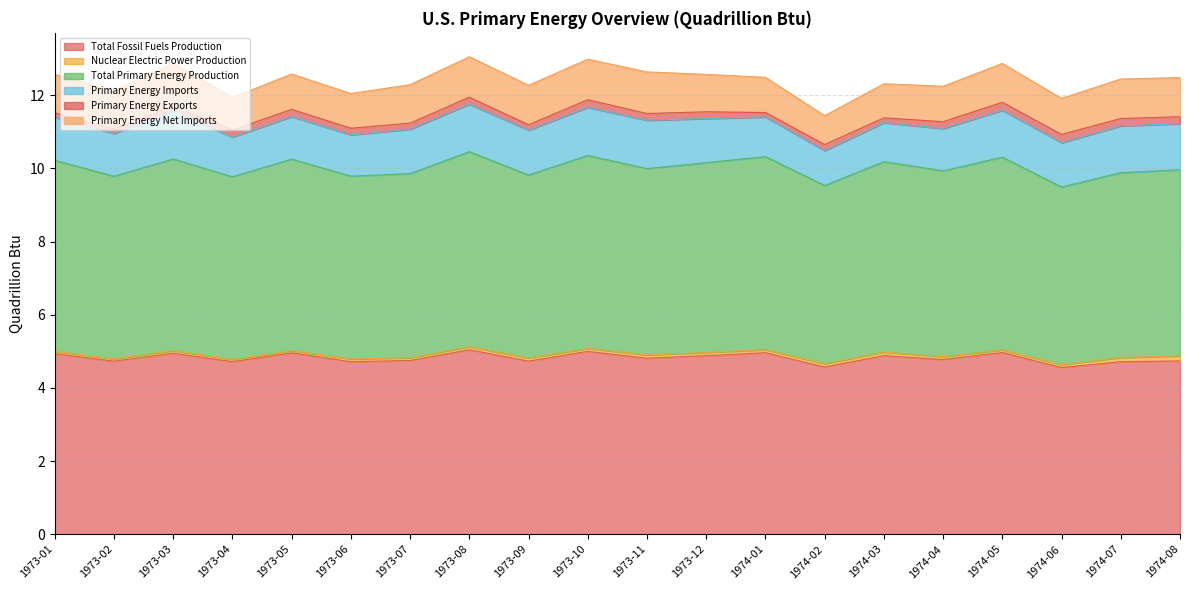

True or false: Total Fossil Fuels Production and Total Primary Energy Production intersect in this chart.

False